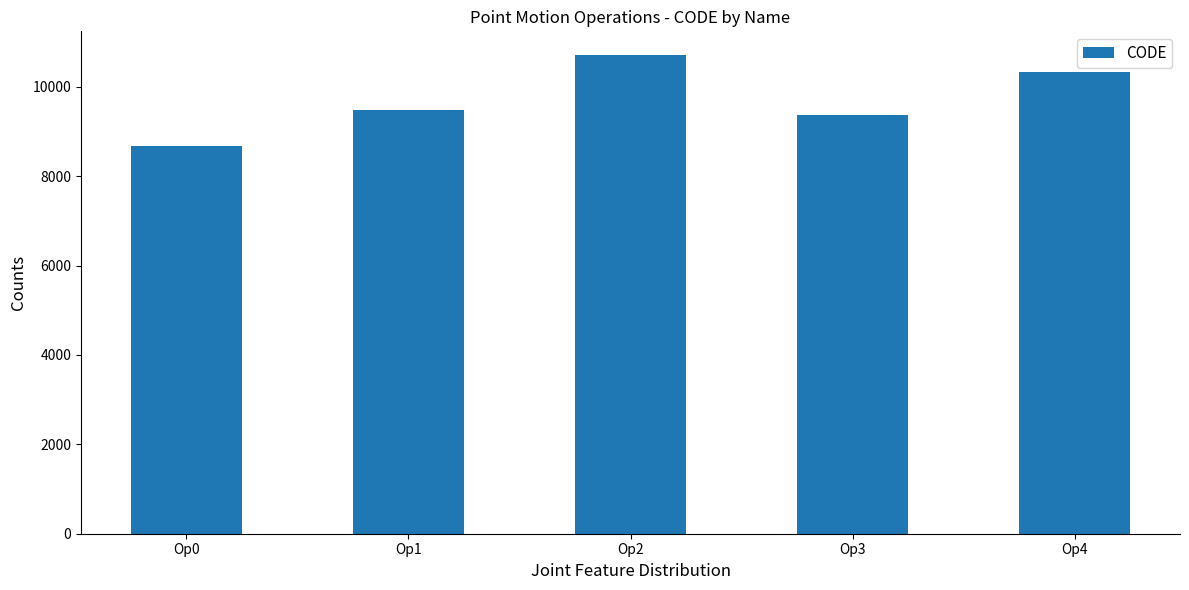

The chart shows a value of 10707 at Op2. True or false?

True